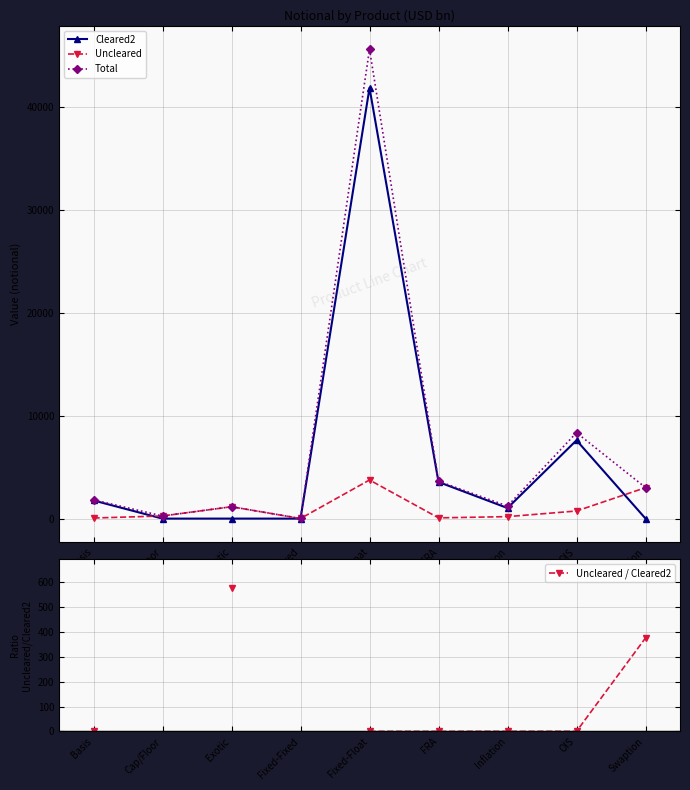

True or false: Cleared2 has more than 0 interior local peaks.

True